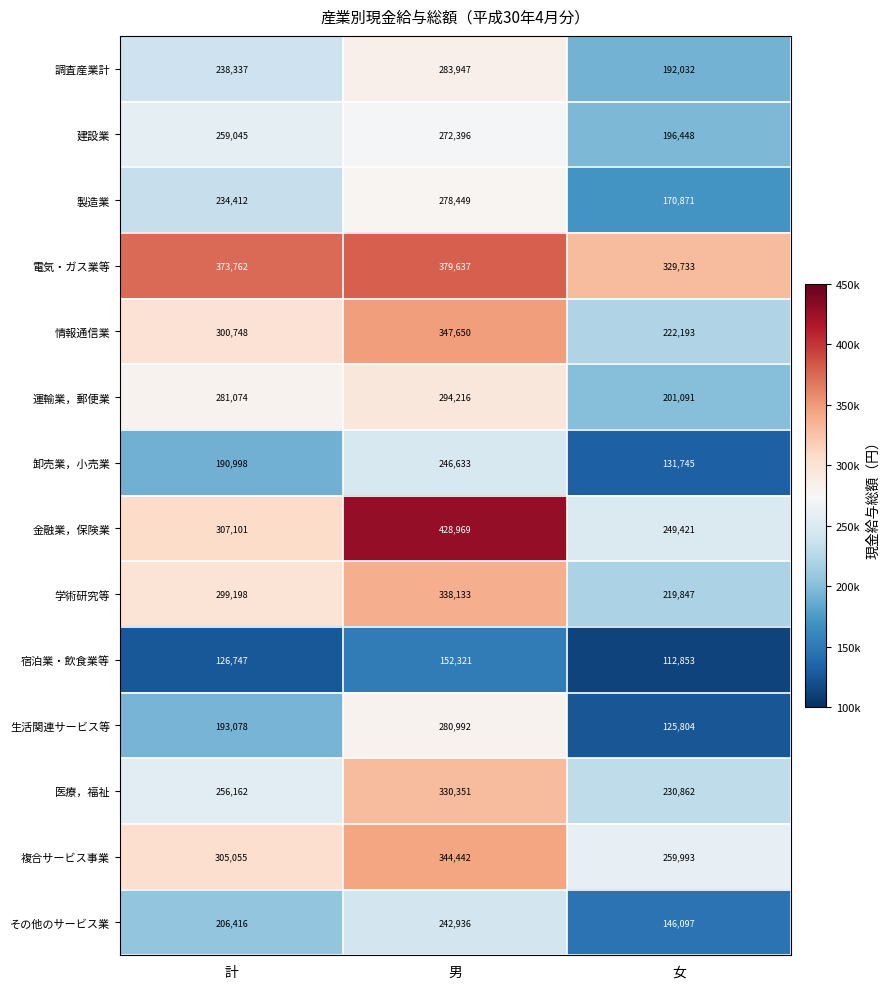

List the labels in order of 複合サービス事業 value, largest first.

男, 計, 女